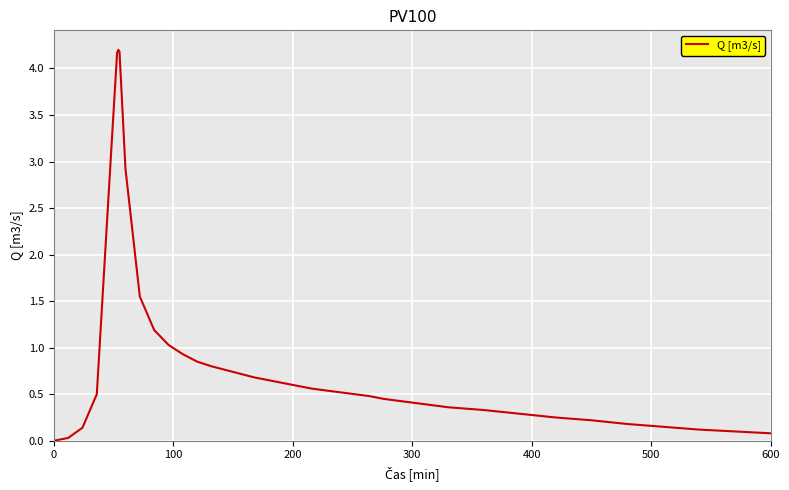

What is the difference between the maximum and minimum values?

4.2